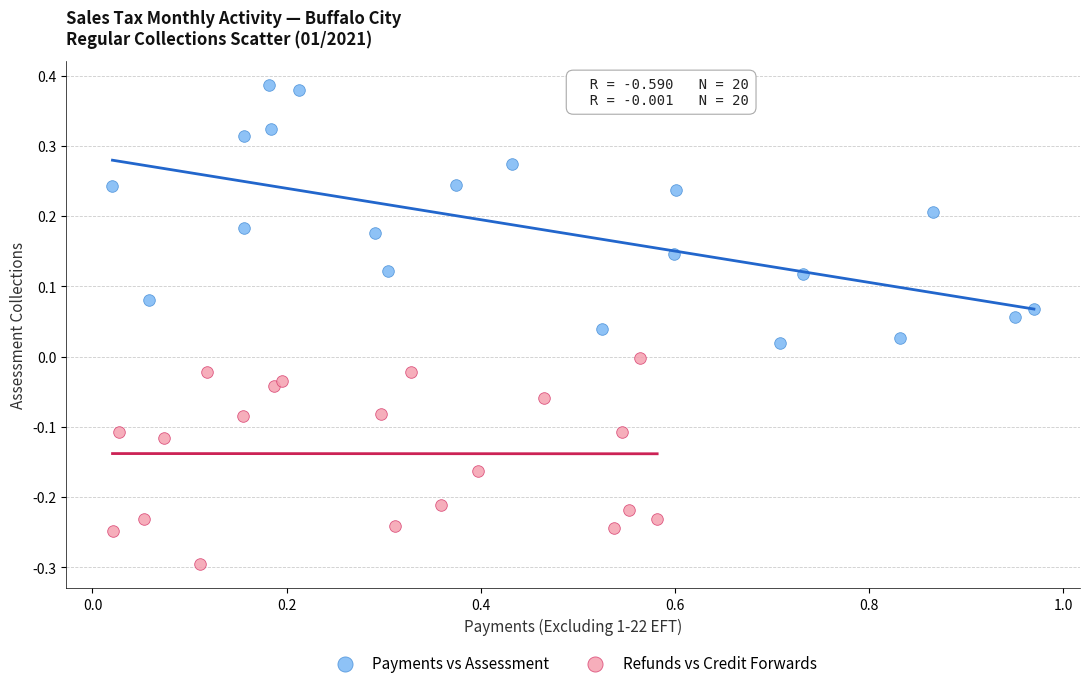

What are all the series names shown in the legend?

Payments vs Assessment, Refunds vs Credit Forwards